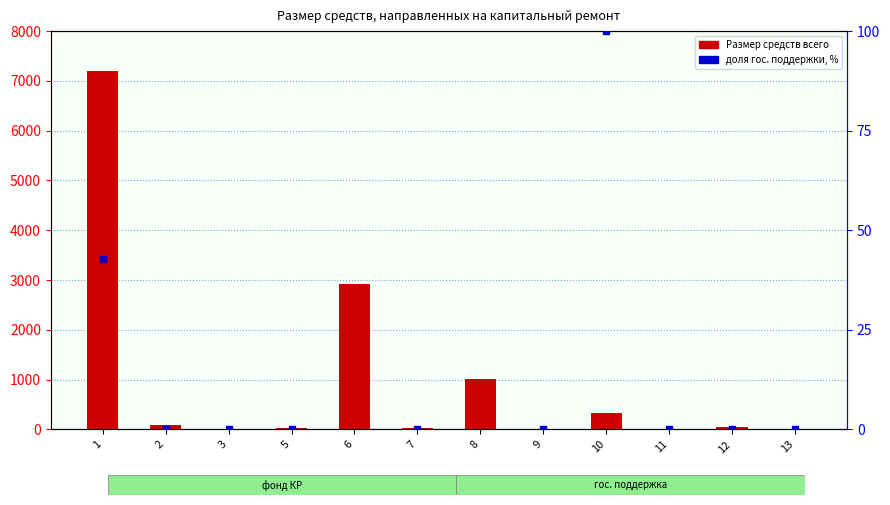

How many distinct data groups are displayed?

2